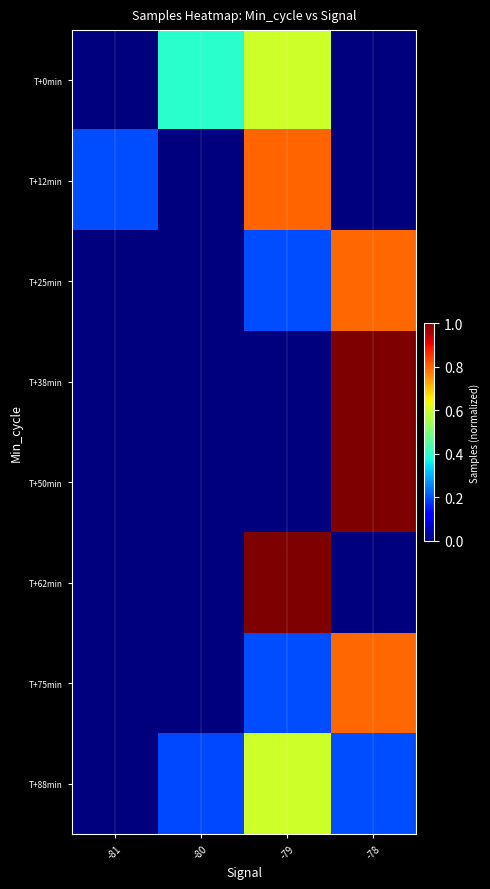

What is the spread (max minus min) of values at -79?

1.0